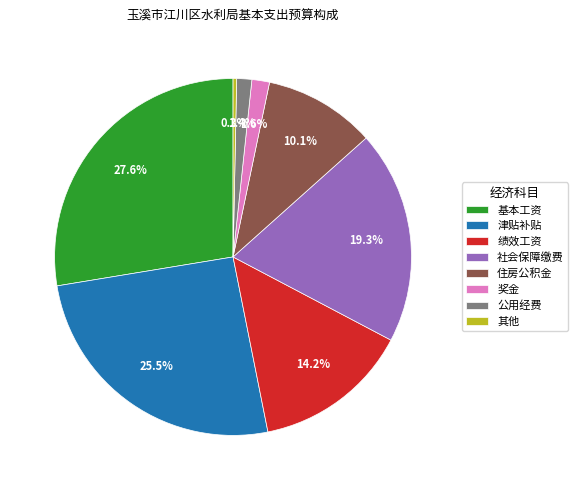

Is 公用经费 the majority of the pie?

No